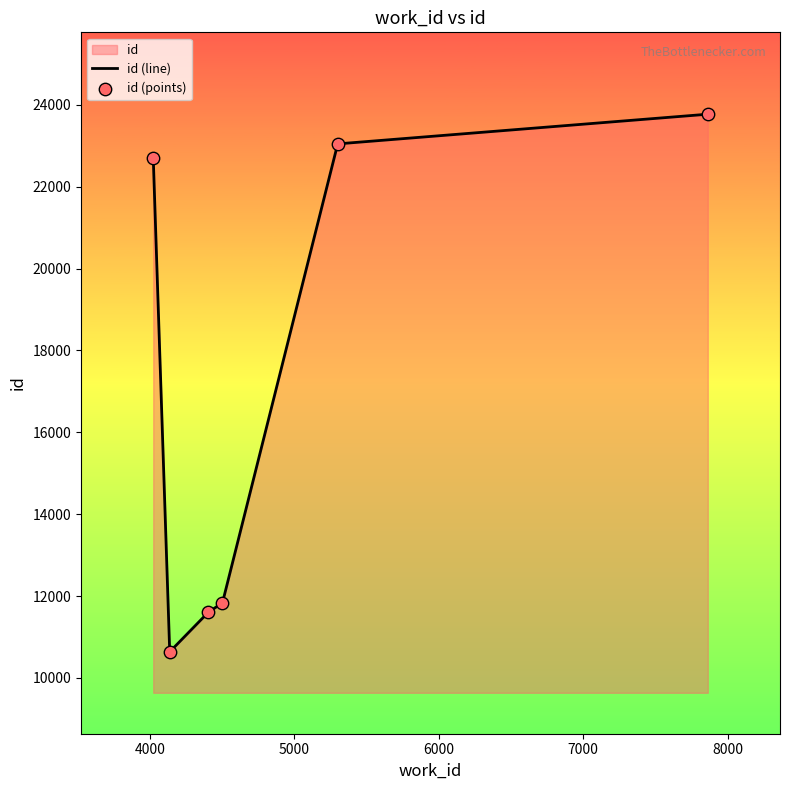

What is the difference between the second highest and second lowest values?

11439